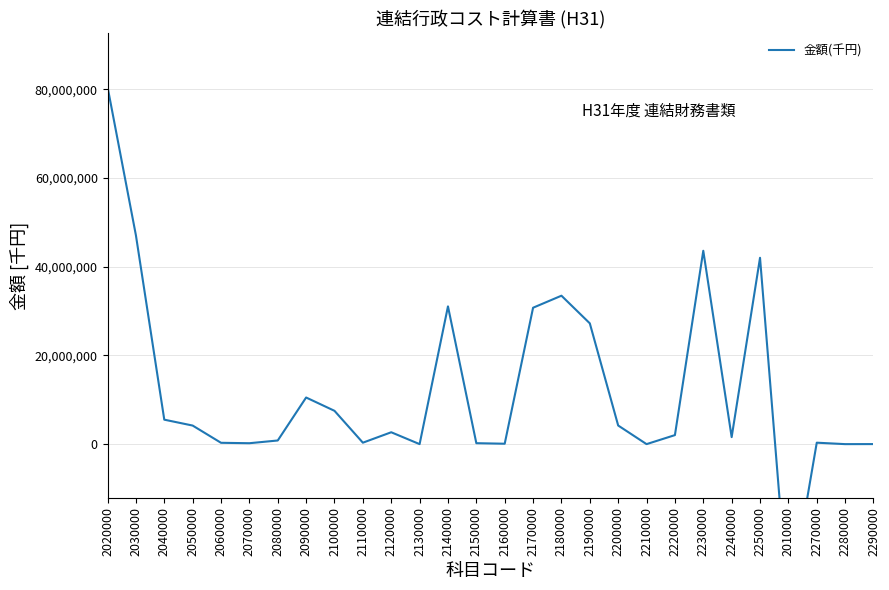

What is the label of the 19th point from the left?

2200000